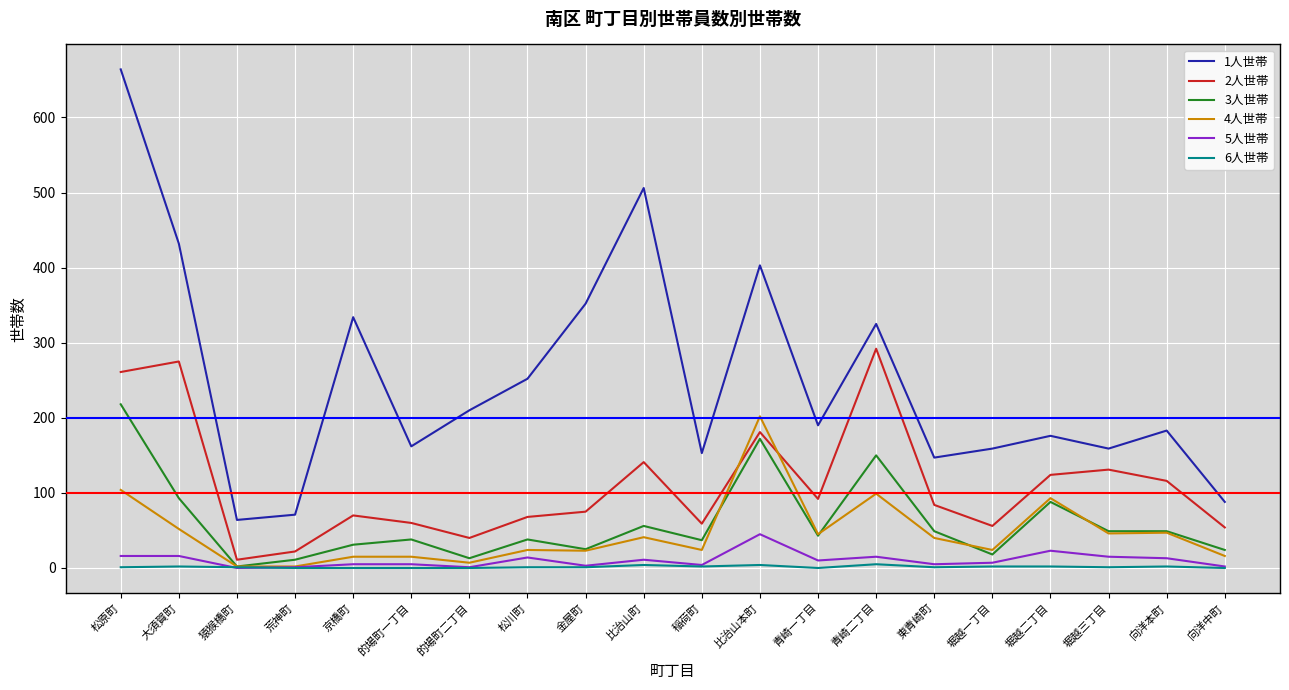

What is the greatest value displayed?

664